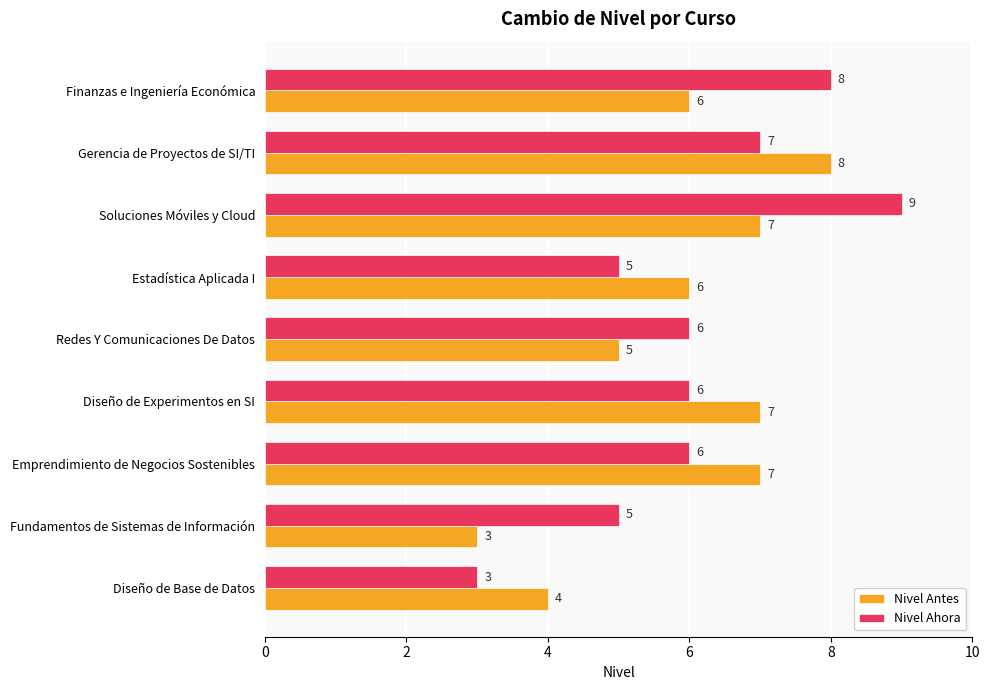

What is the minimum value for Nivel Antes?

3